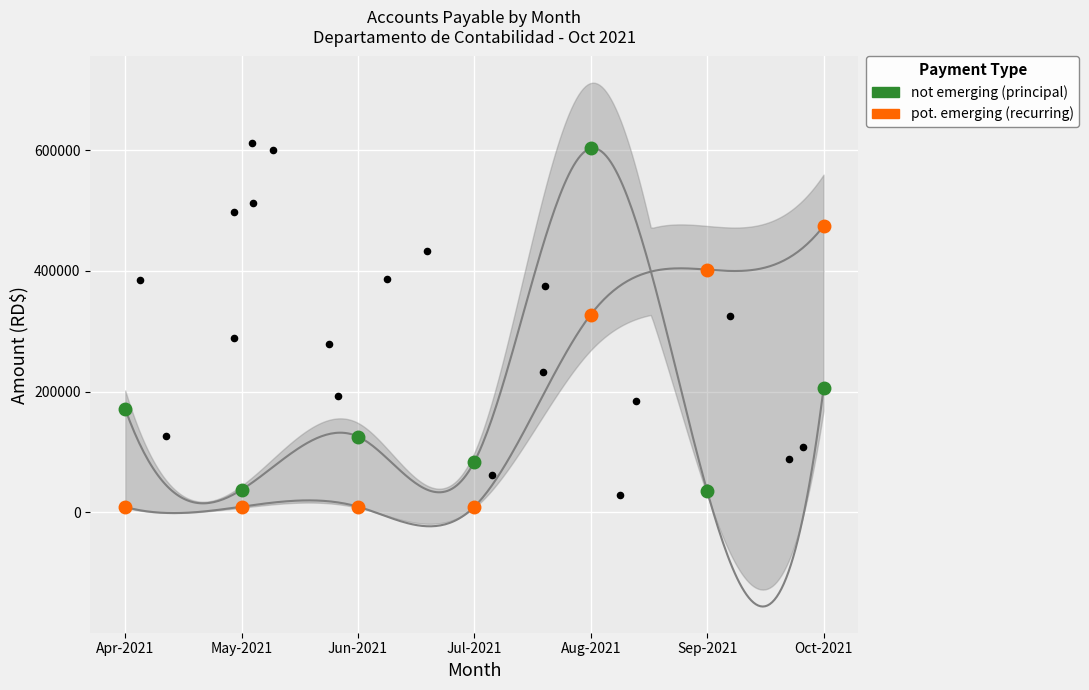

Which series has the widest spread of Y values?

not emerging (principal)